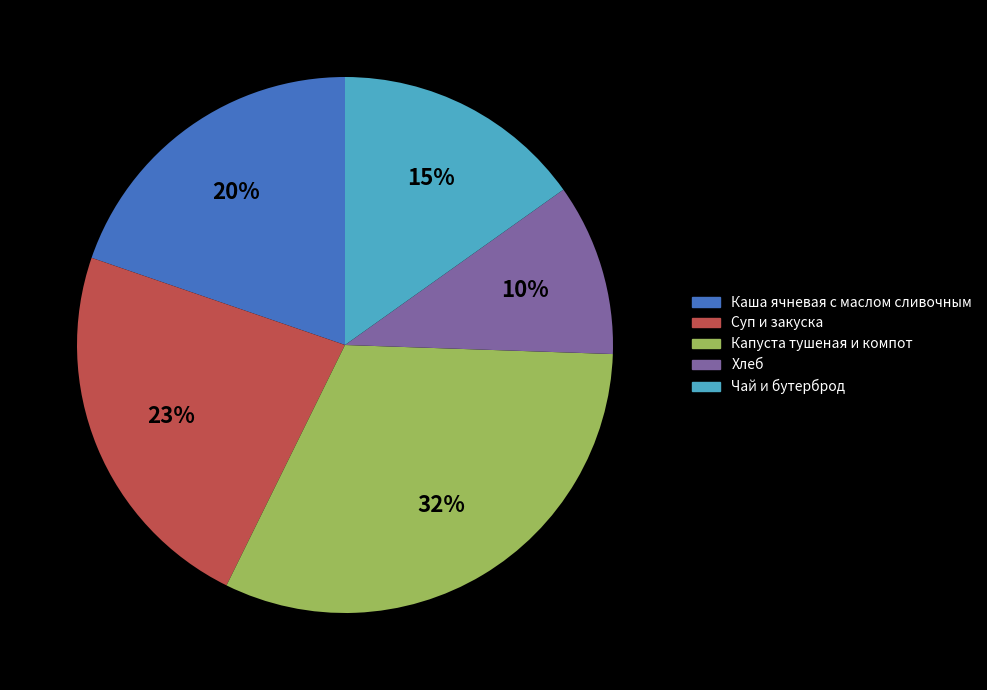

To the nearest percent, what is the average slice percentage?

20%